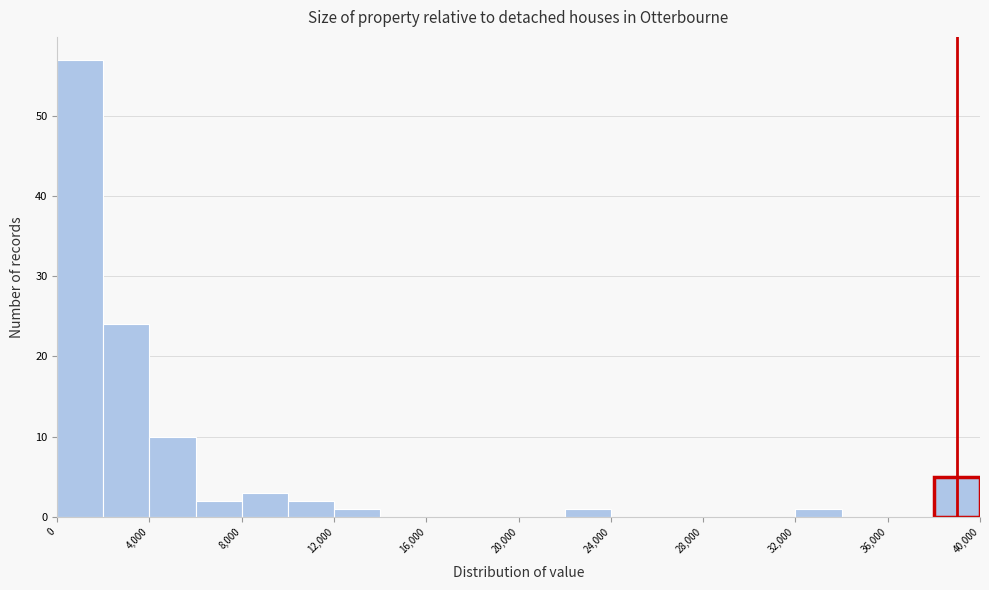

What is the height of the bar covering 4000 to 6000 on the x-axis? The values are not printed on the chart, so give them approximately, as read against the axis.

10